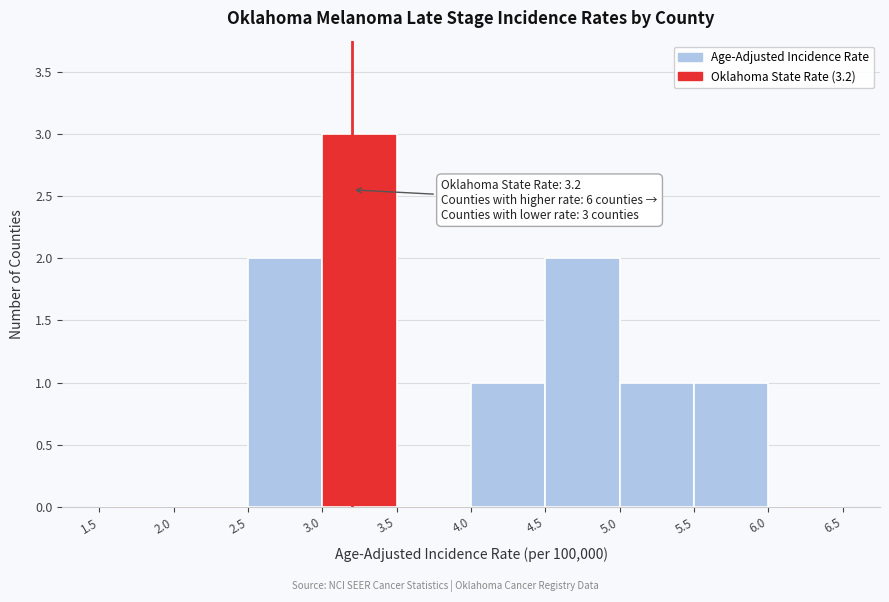

Over which range of the x-axis is the bar tallest?

3.0 to 3.5